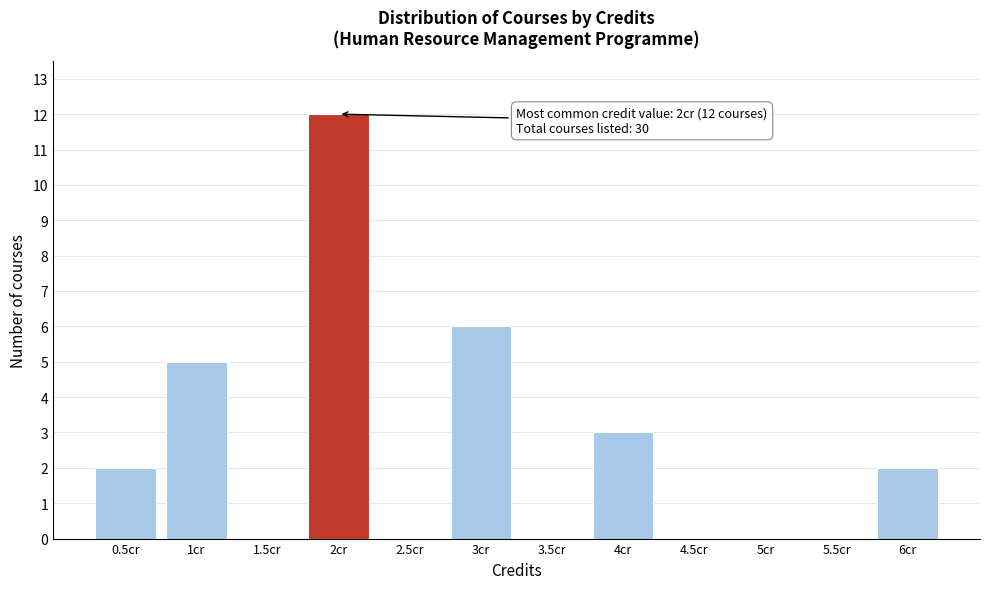

Reading left to right, what are all the values shown in this chart?

0.5cr=2	1cr=5	1.5cr=0	2cr=12	2.5cr=0	3cr=6	3.5cr=0	4cr=3	4.5cr=0	5cr=0	5.5cr=0	6cr=2